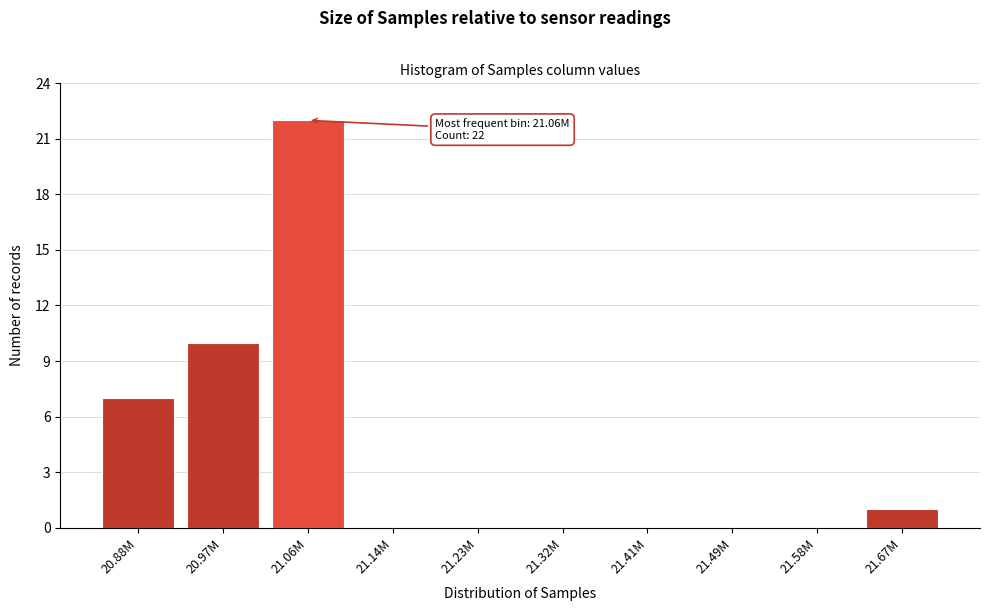

Reading left to right, extract all data points from this chart.

20.88M=7	20.97M=10	21.06M=22	21.14M=0	21.23M=0	21.32M=0	21.41M=0	21.49M=0	21.58M=0	21.67M=1